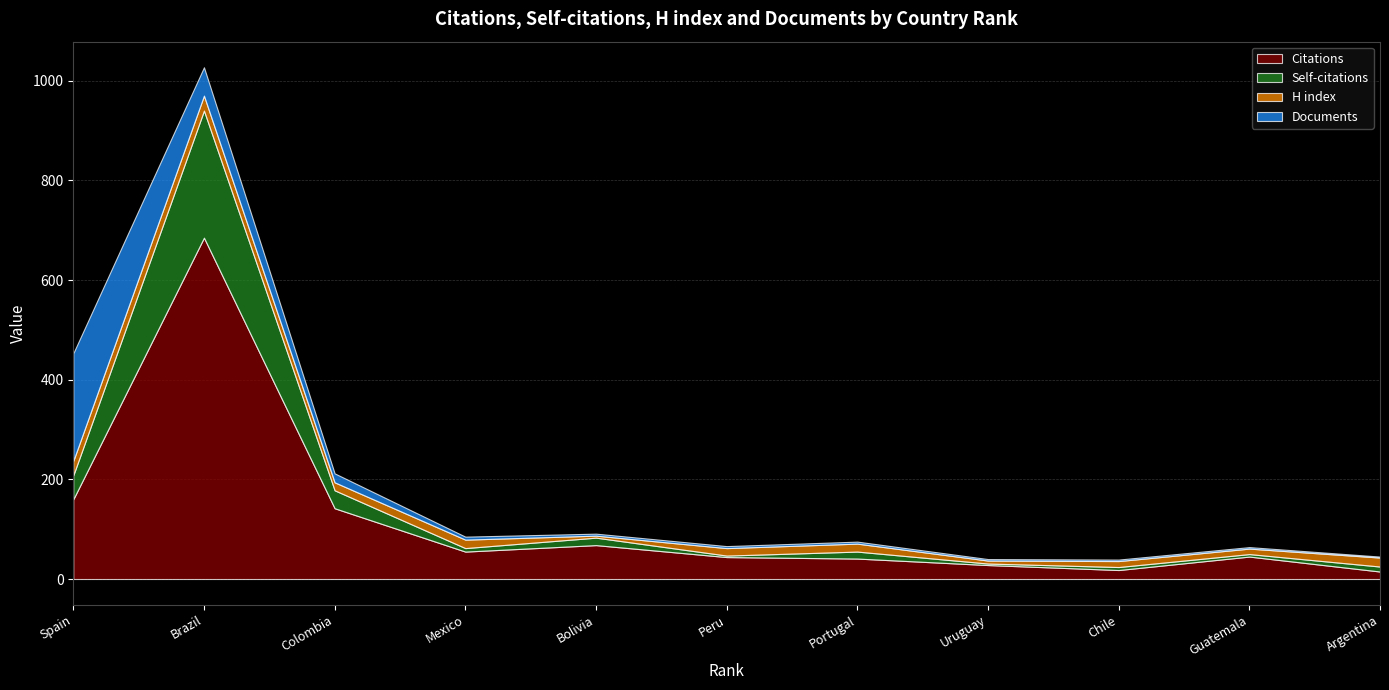

Is the value of Documents at Peru greater than the value of Self-citations at Guatemala?

No